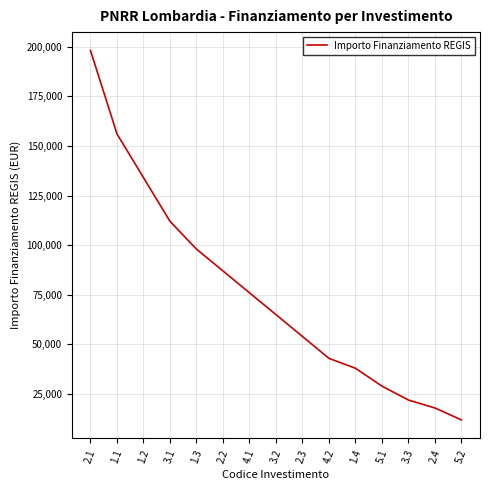

The chart shows a value of 40731 at 4.1. True or false?

False